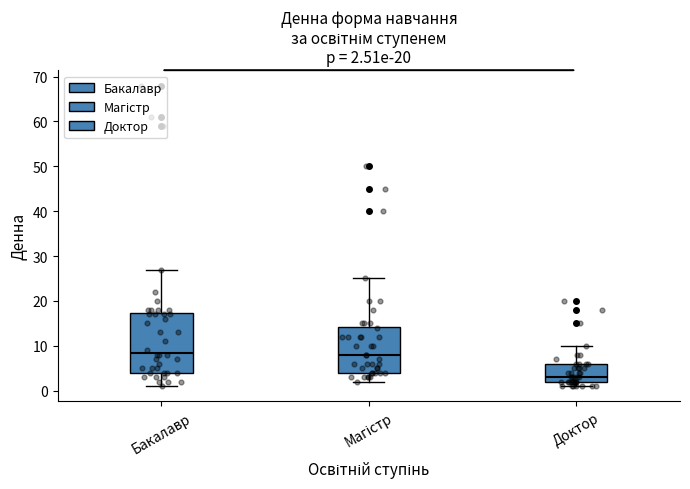

Which box is the tallest, from its lower edge to its upper edge?

Бакалавр